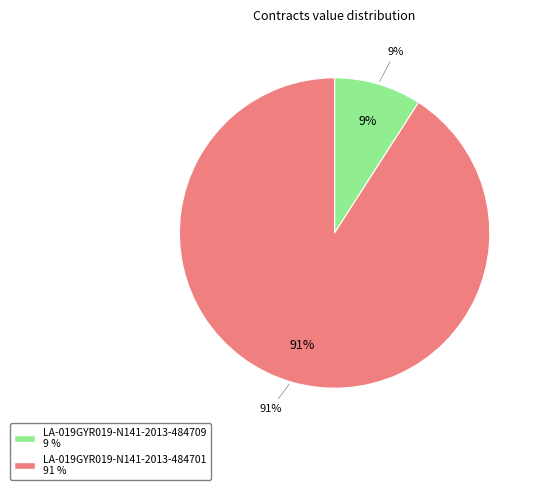

Count the number of slices in the pie.

2